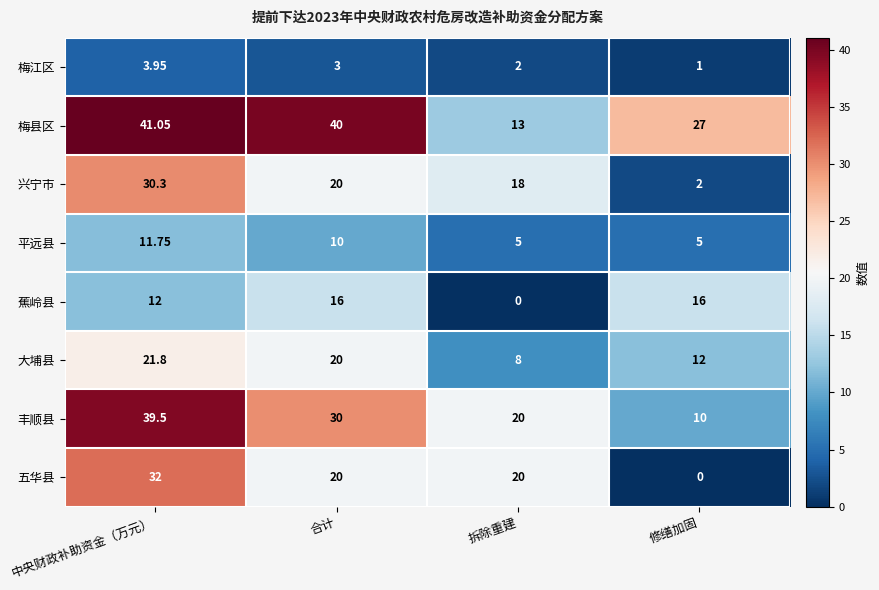

How many data points does each series have?

4